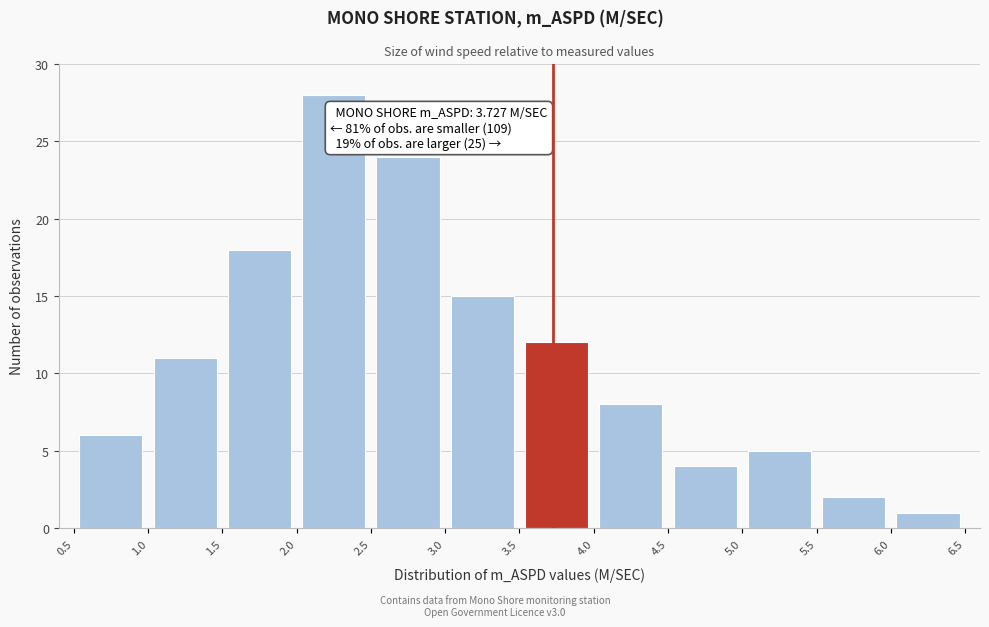

Over which range of the x-axis is the bar tallest?

2.0 to 2.5